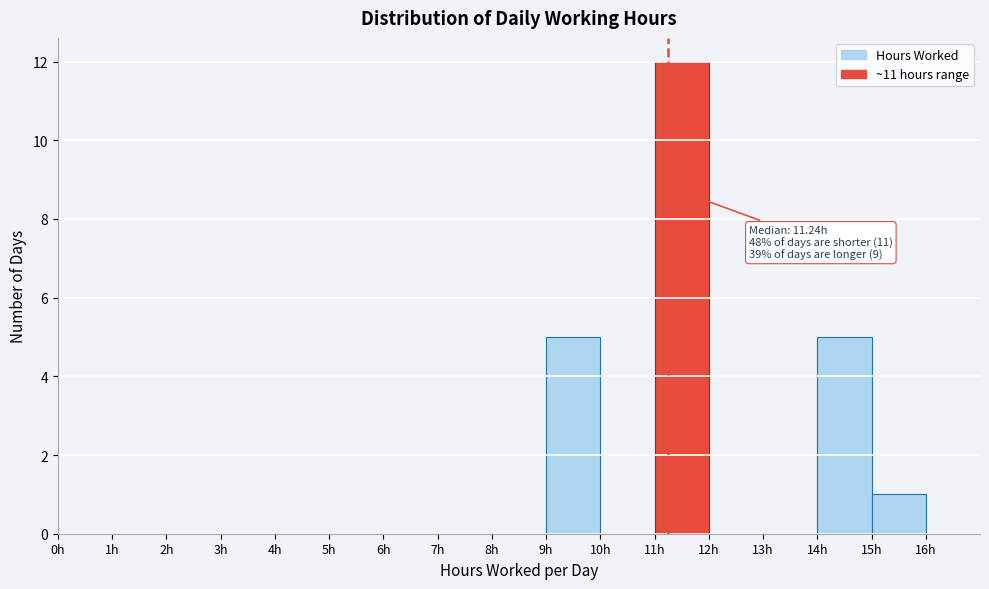

Which range on the x-axis has the tallest bar?

11 to 12